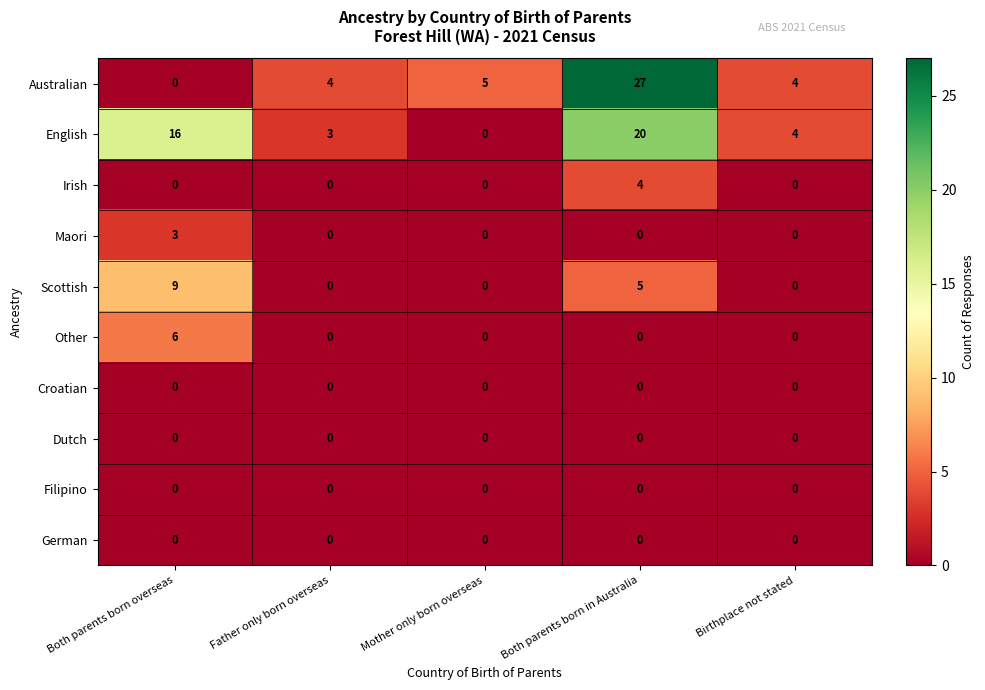

How many categories are shown in the chart?

5